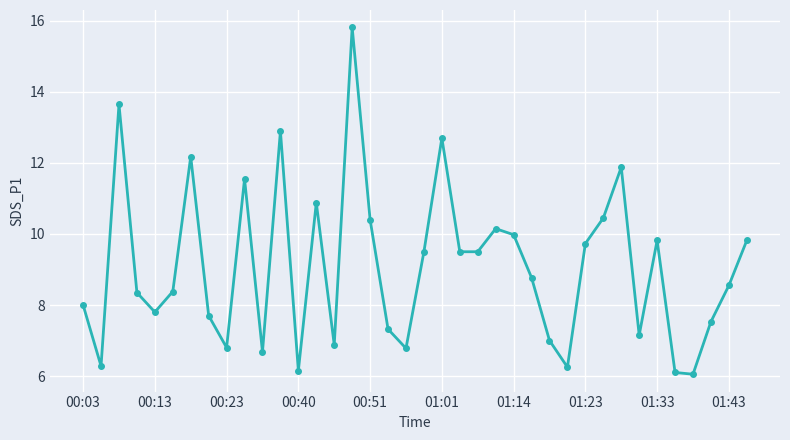

What is the difference between the maximum and minimum values?

9.8